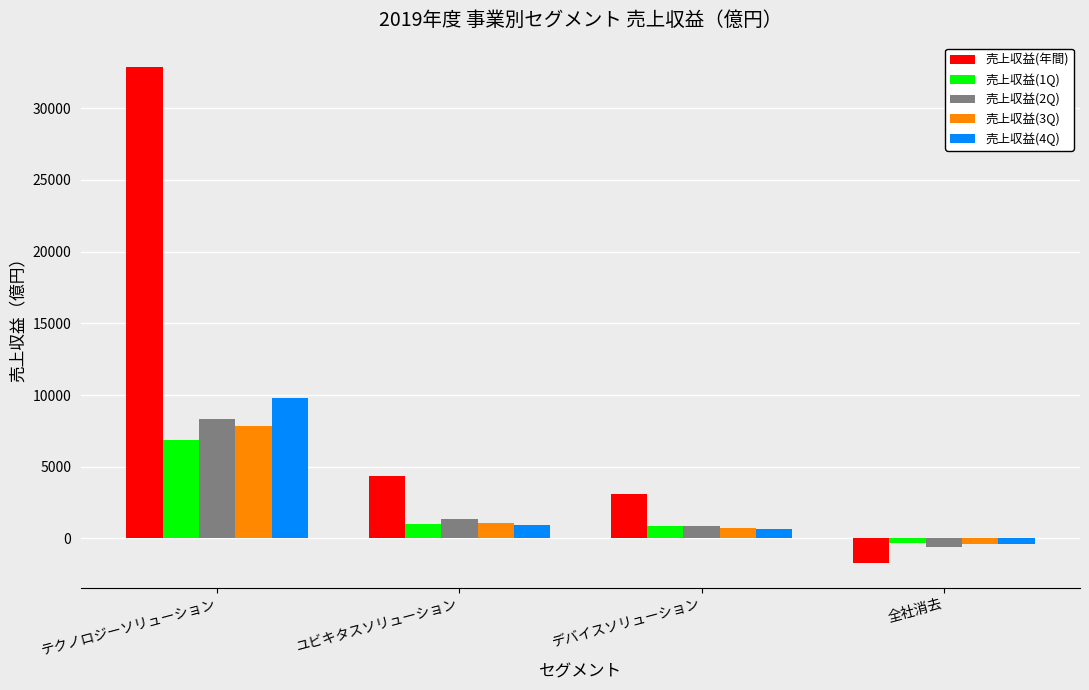

Which series has the widest spread of values?

売上収益(年間)